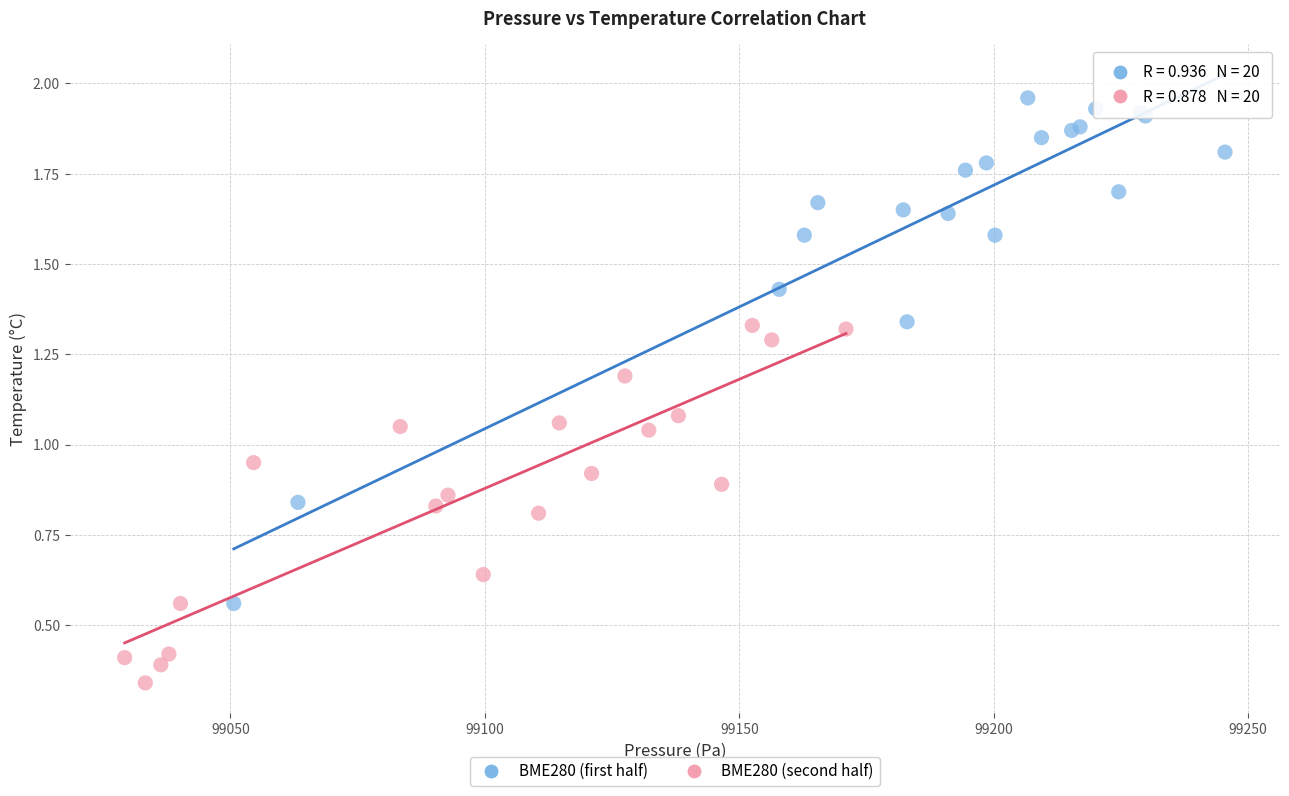

Which series reaches the minimum Y coordinate?

BME280 (second half)